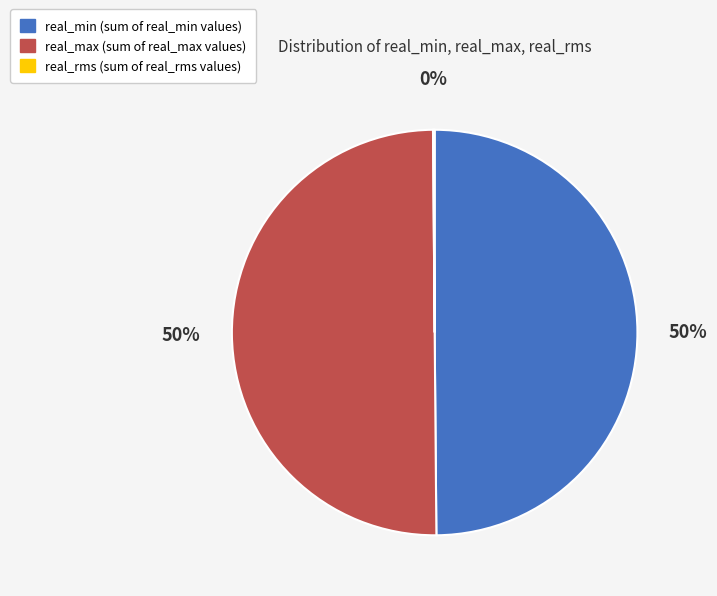

To the nearest percent, what percentage of the pie is real_min?

50%